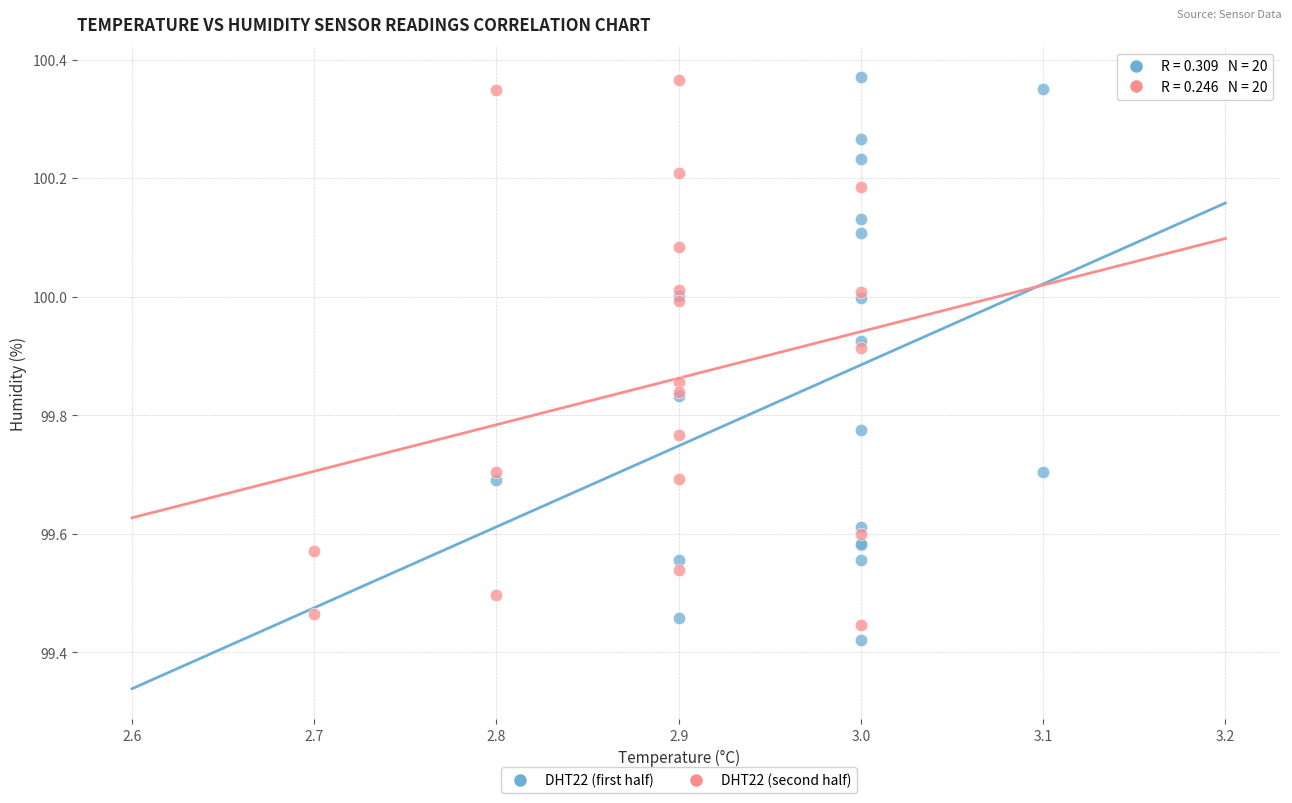

What are all the series names shown in the legend?

DHT22 (first half), DHT22 (second half)